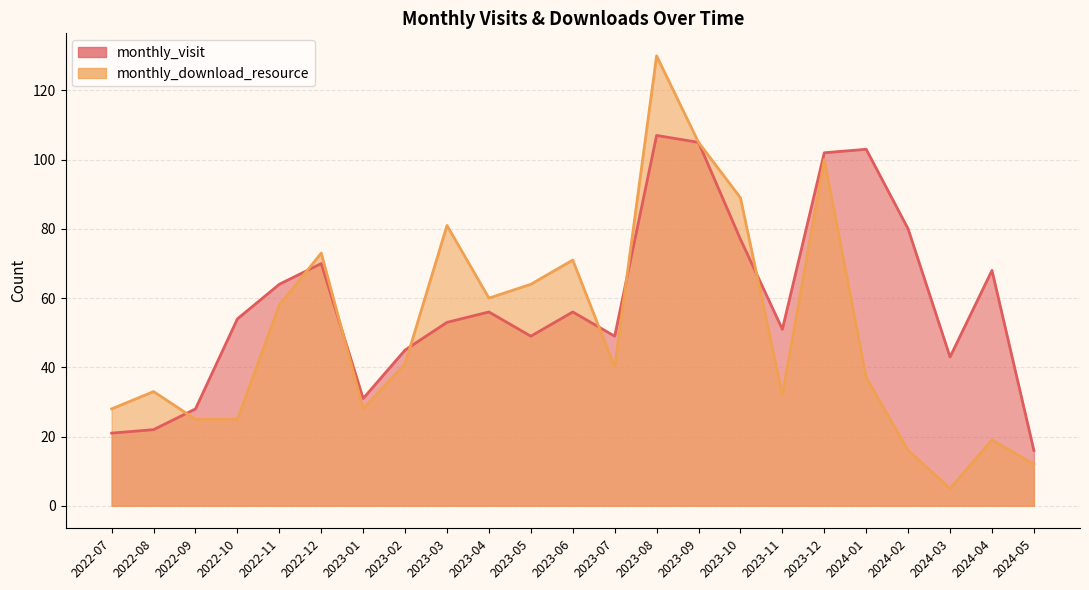

In monthly_visit, how many points are lower than both neighbors (excluding endpoints)?

5